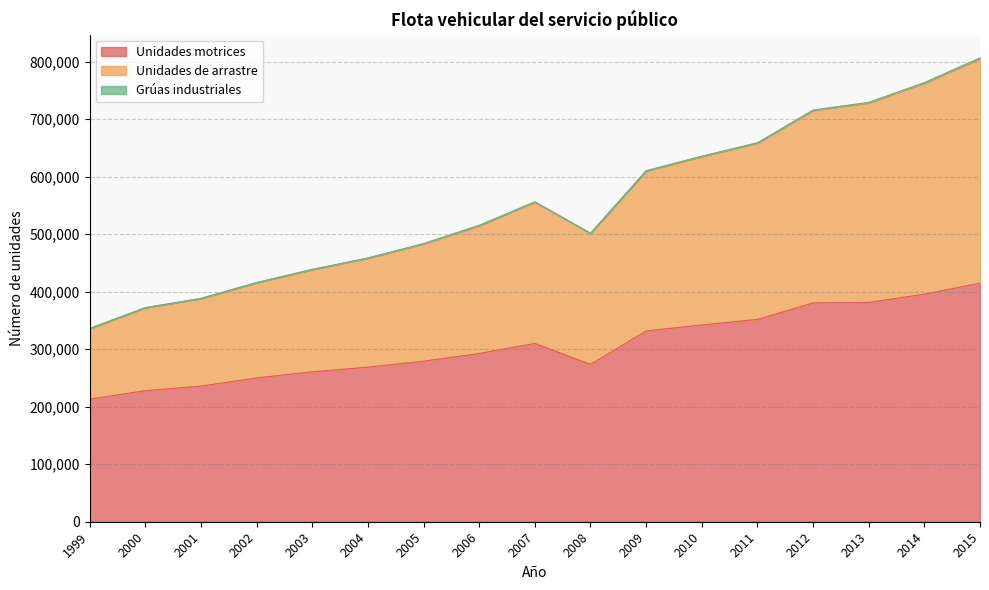

How many lines are shown in the chart?

3